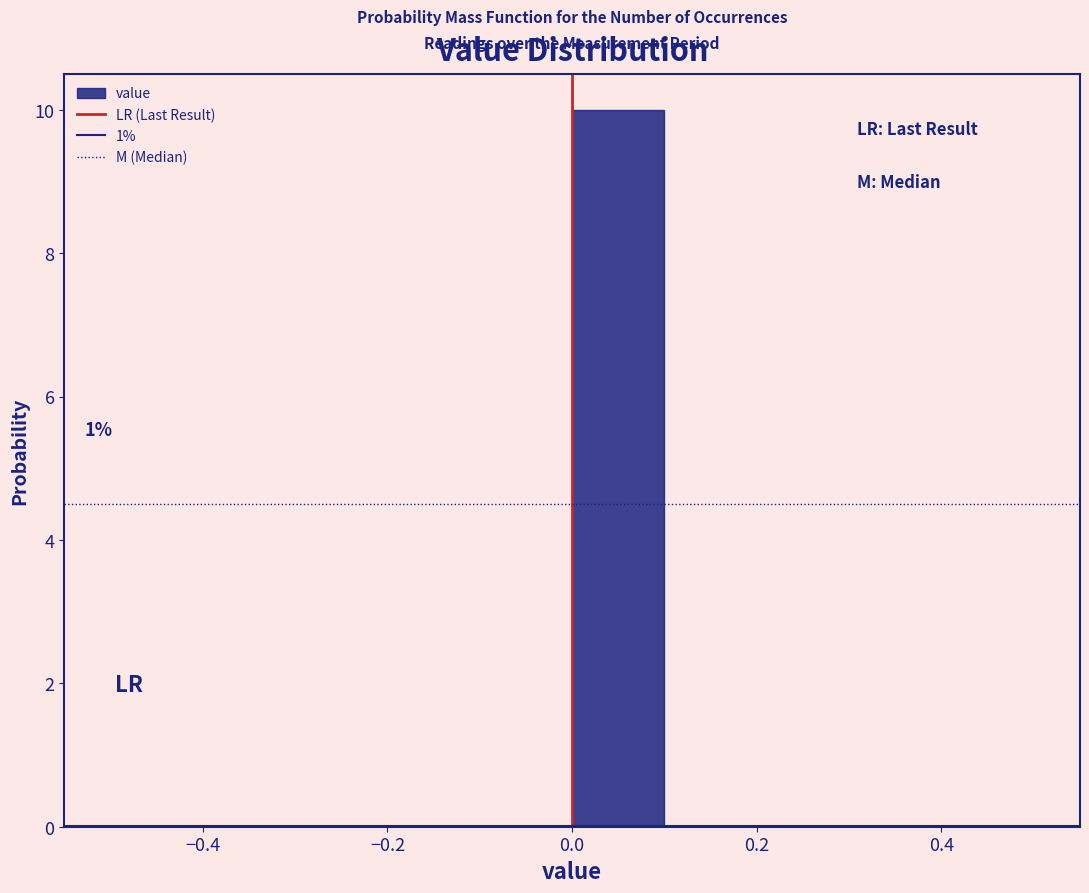

Over which range of the x-axis is the bar tallest?

0.0 to 0.1